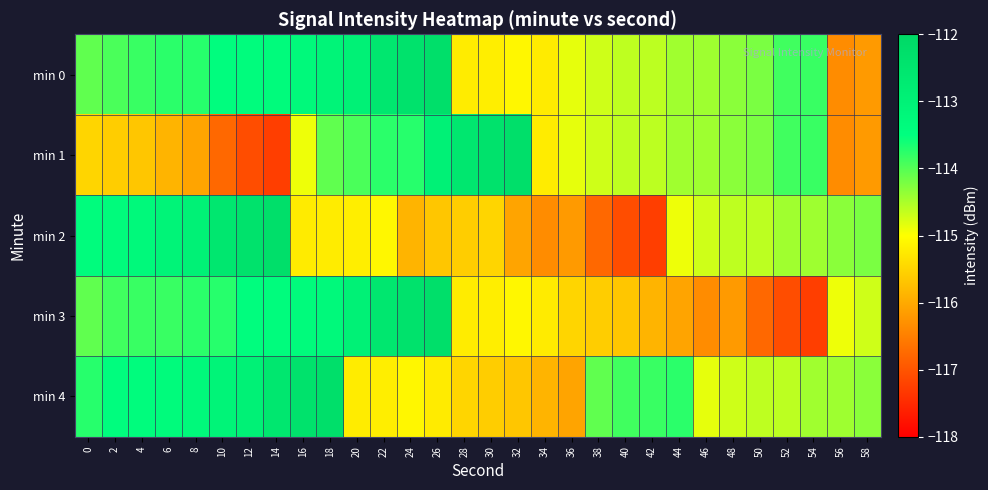

Count the number of categories in the chart.

30